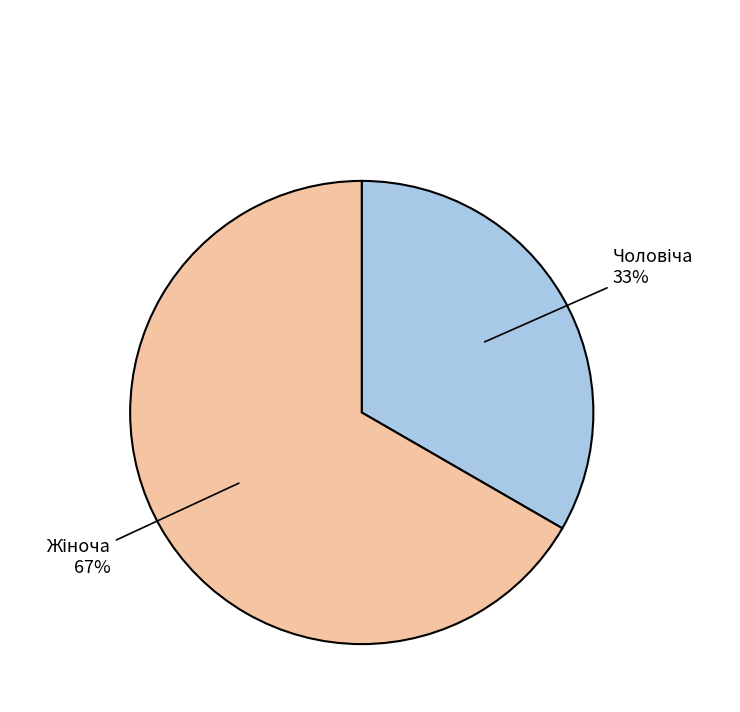

Is there a majority slice in this chart?

Yes